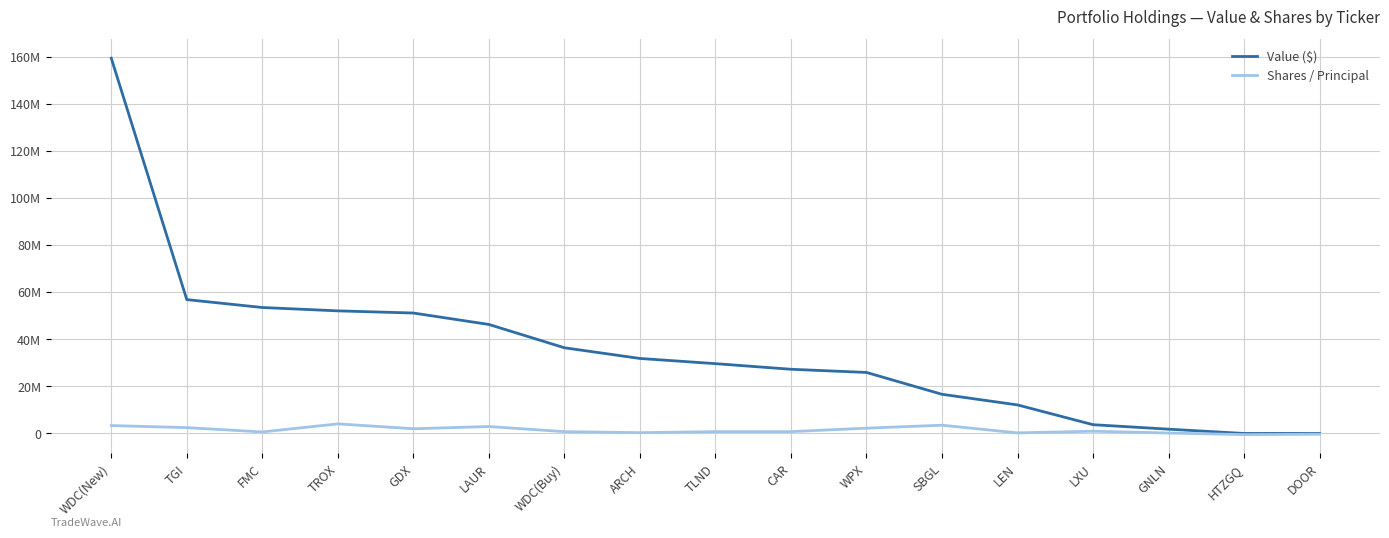

Which series has the largest total across all categories?

Value ($)